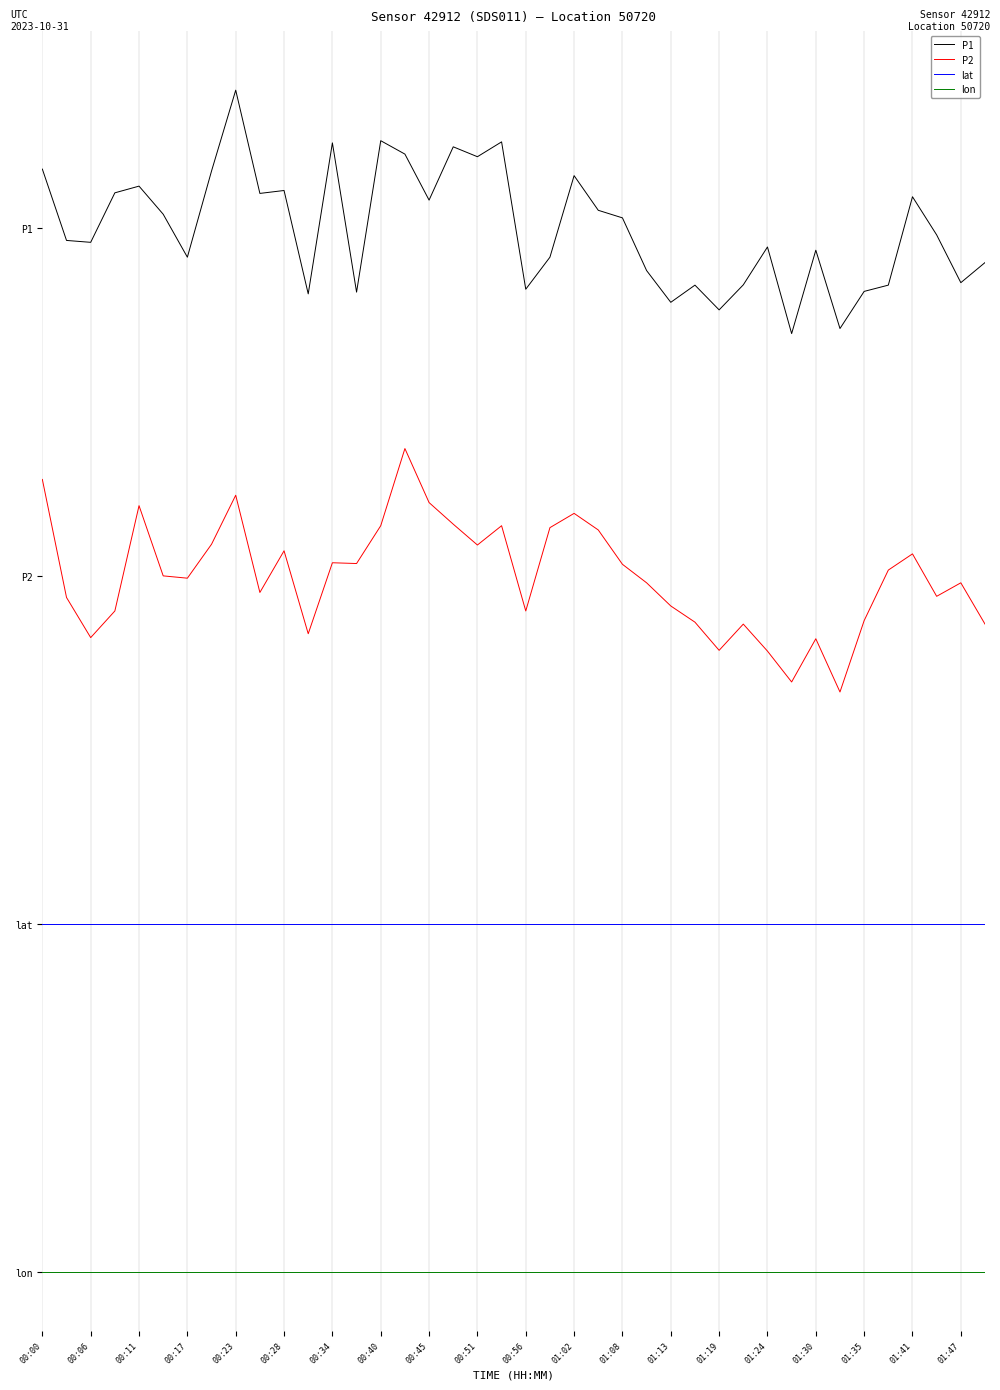

What are all the series names shown in the legend?

P1, P2, lat, lon